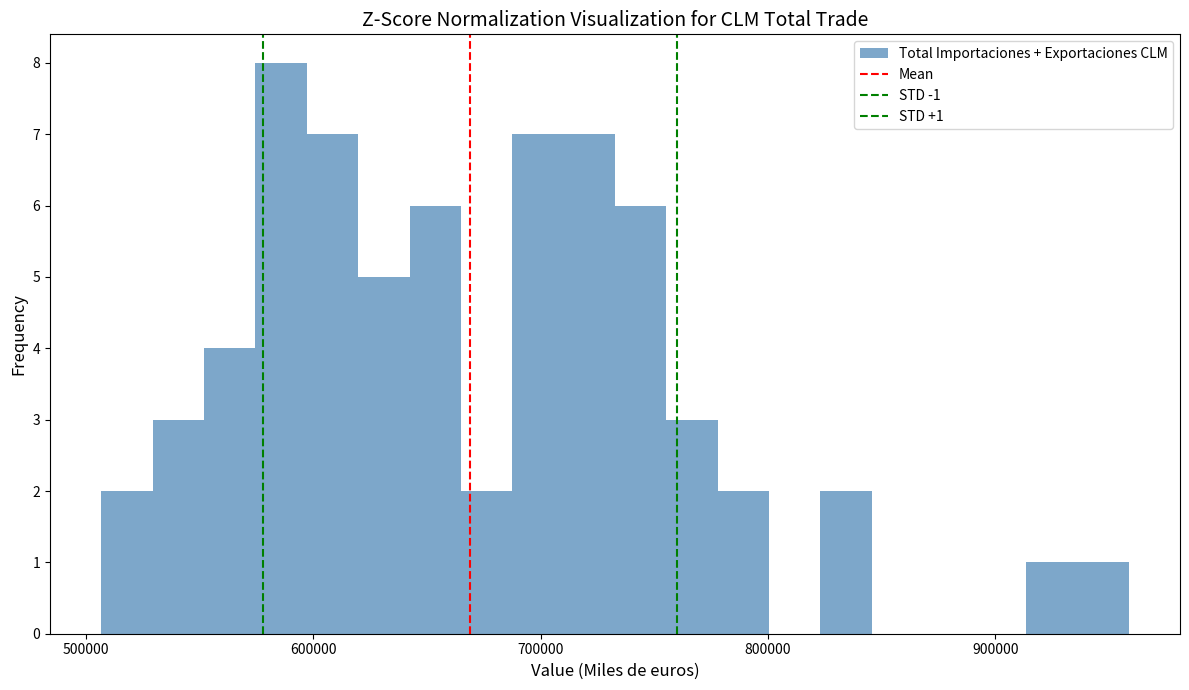

Around what value on the x-axis is the tallest bar? Give the approximate position of its centre, as read against the axis.

590000